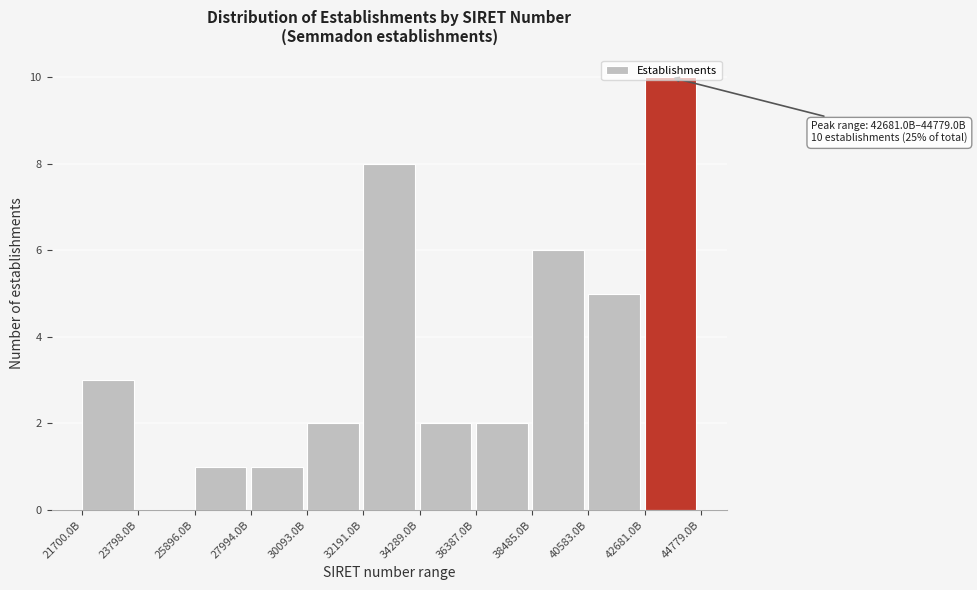

What is the change in value from 27994.0B to 40583.0B?

+4